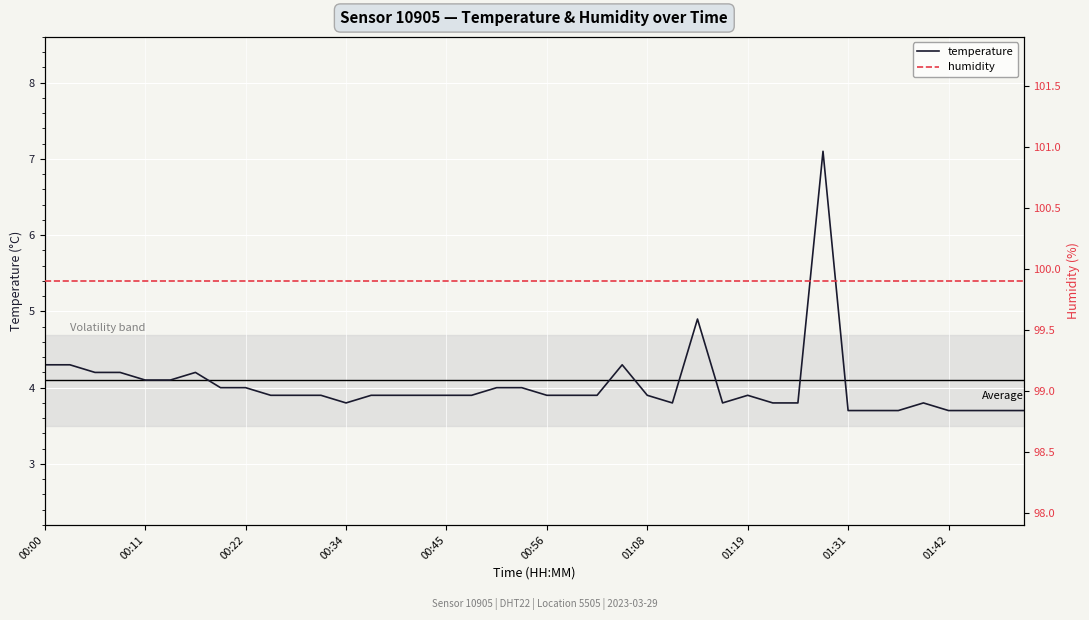

At which category is the sum across all series the highest?

31